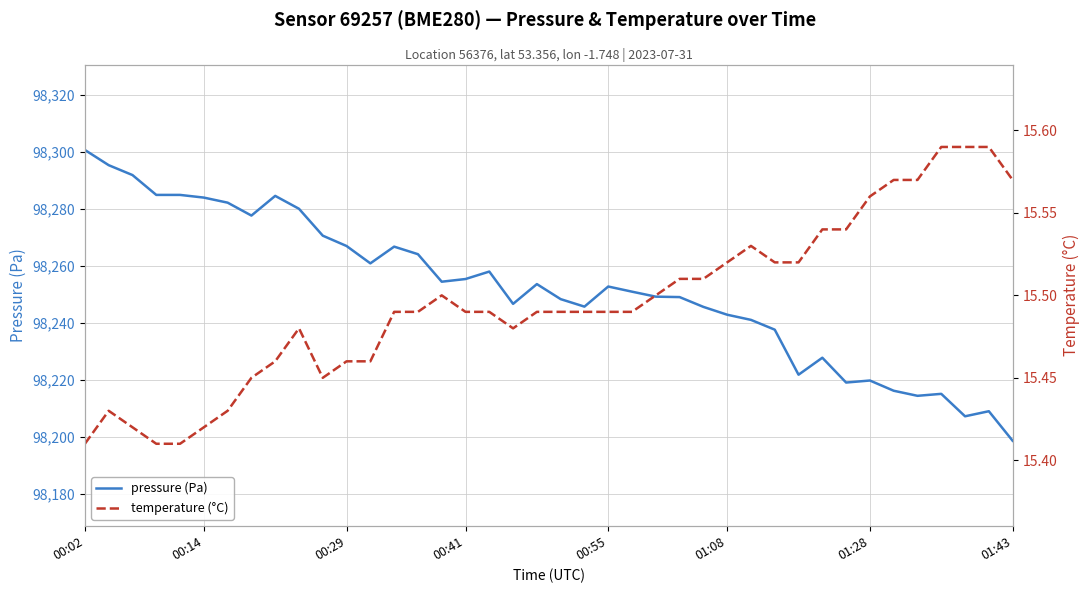

What value does the temperature (°C) series have at 29?

15.5